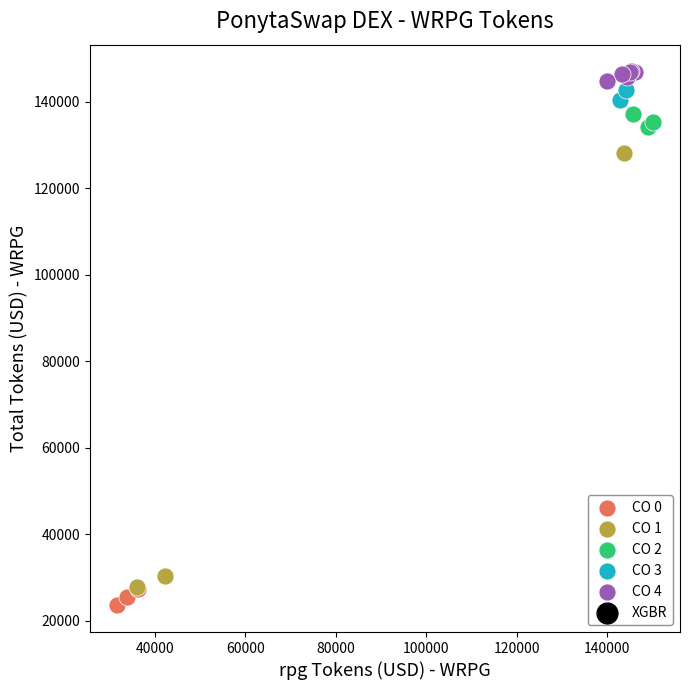

Which series has the largest Y range (max minus min)?

CO 1